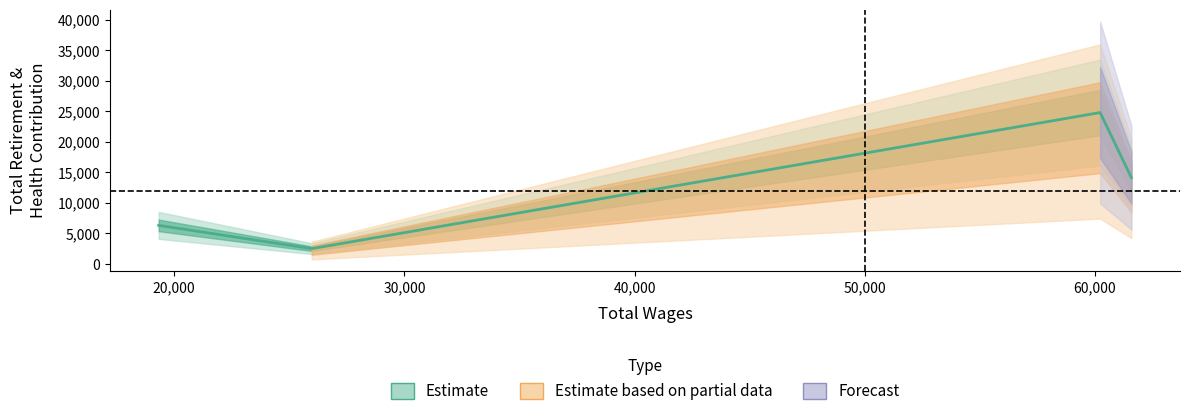

The chart shows a value of 2520 at 25974.0. True or false?

True